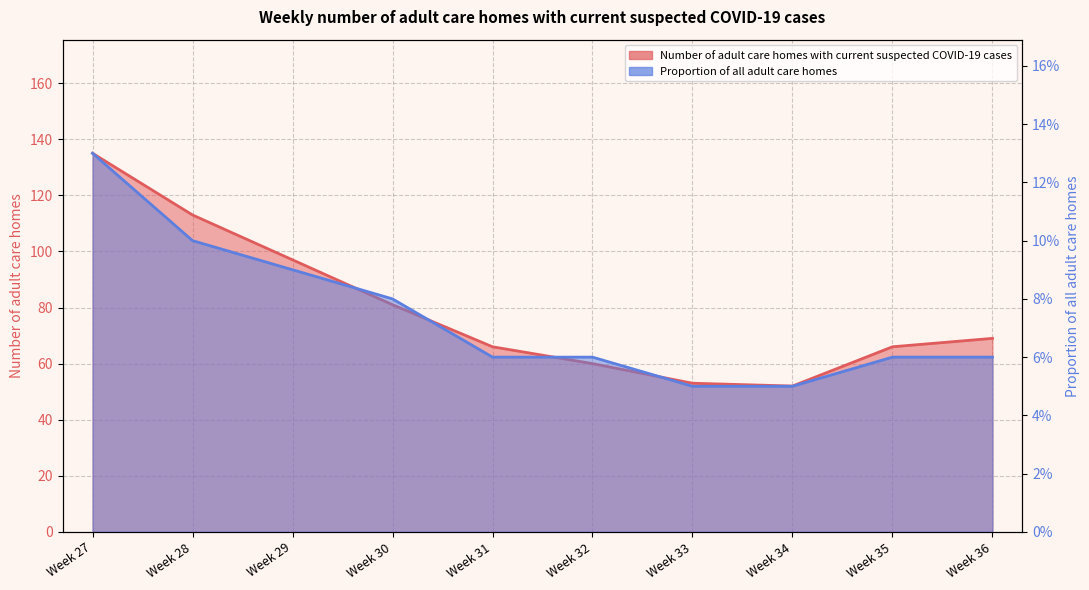

Which label corresponds to the smallest value in the chart?

Week 33